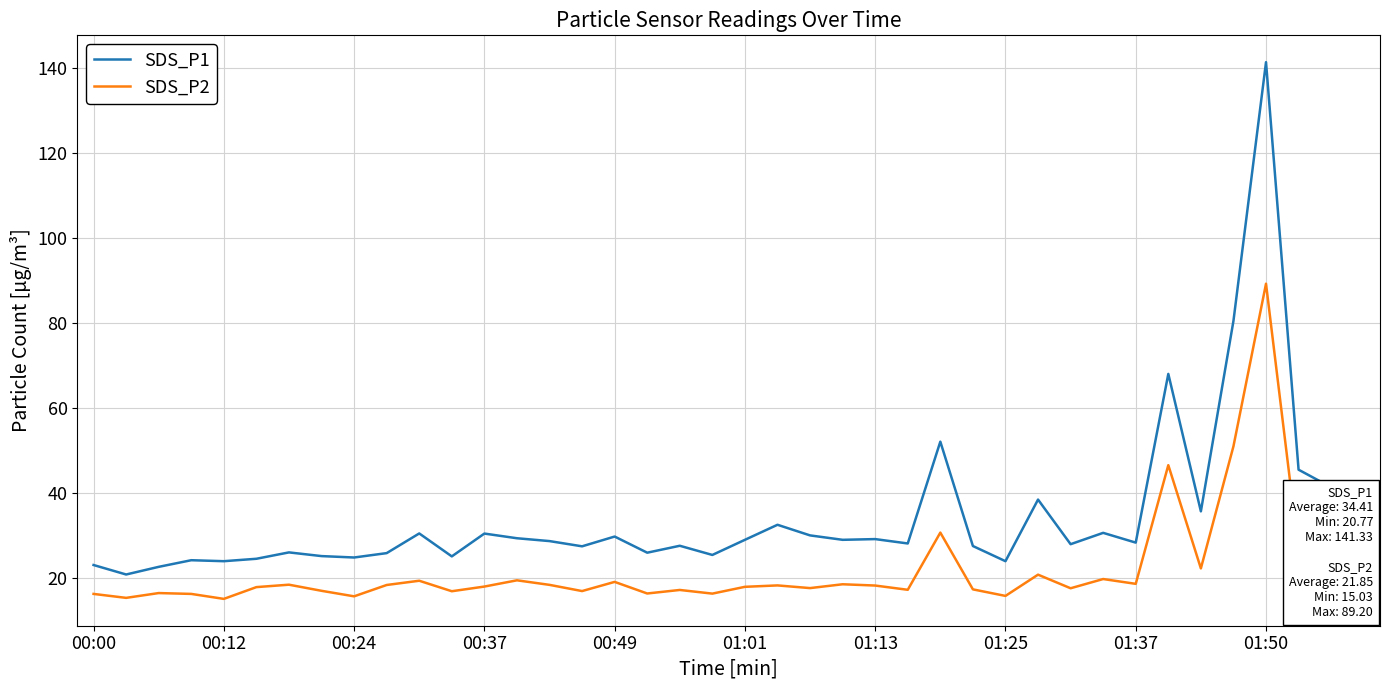

True or false: SDS_P1 and SDS_P2 cross at least once.

False